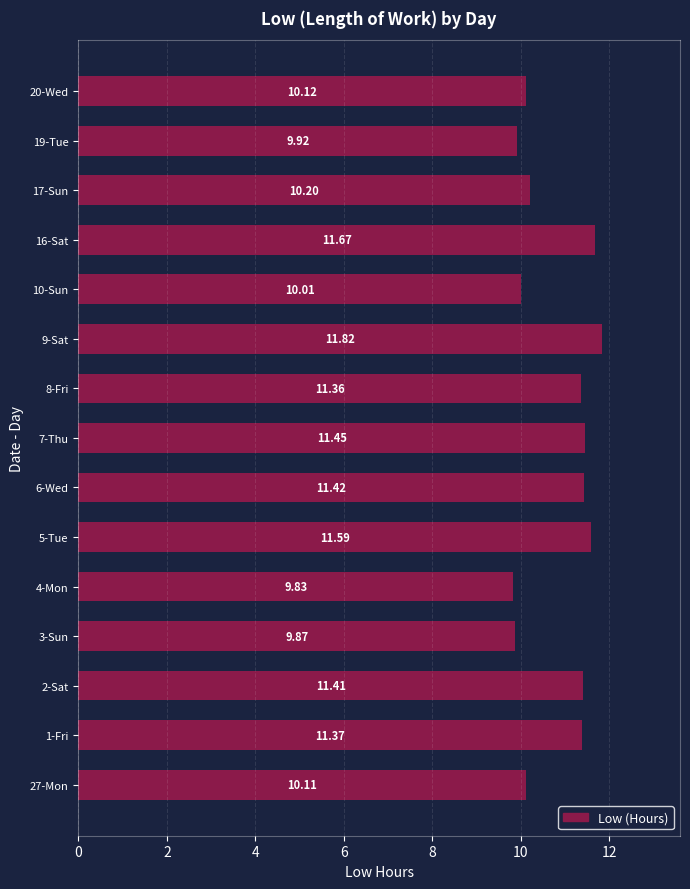

What is the change in value from 2-Sat to 3-Sun?

-1.5